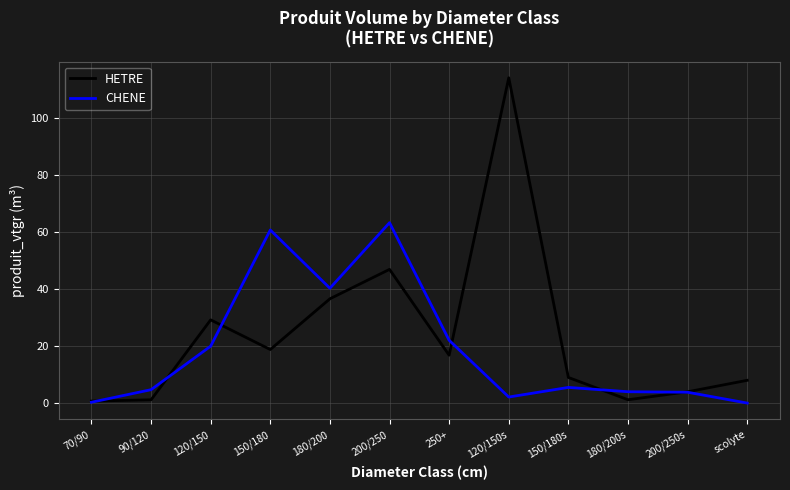

What is the difference between the CHENE values at 180/200 and 150/180?

20.4